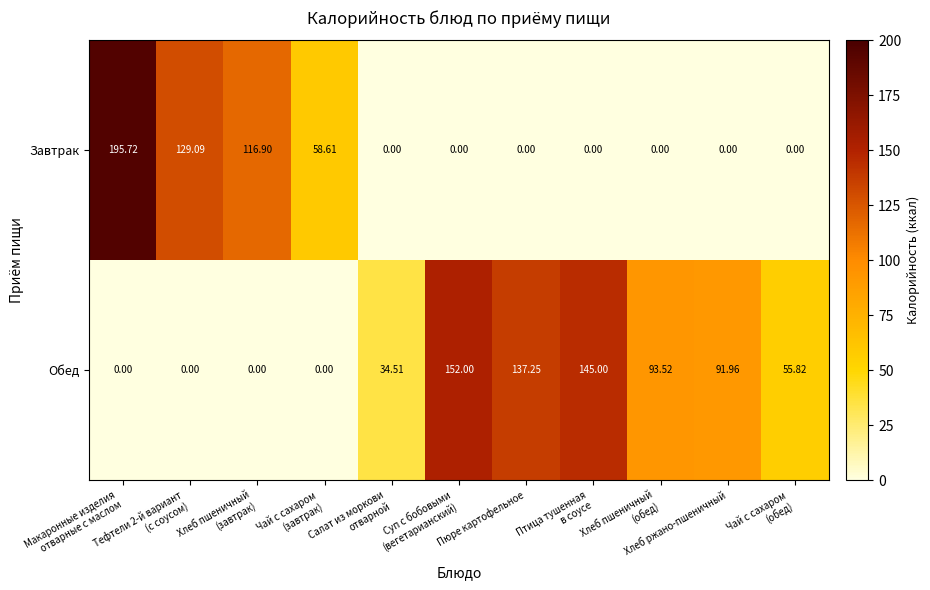

How many data points does each series have?

11